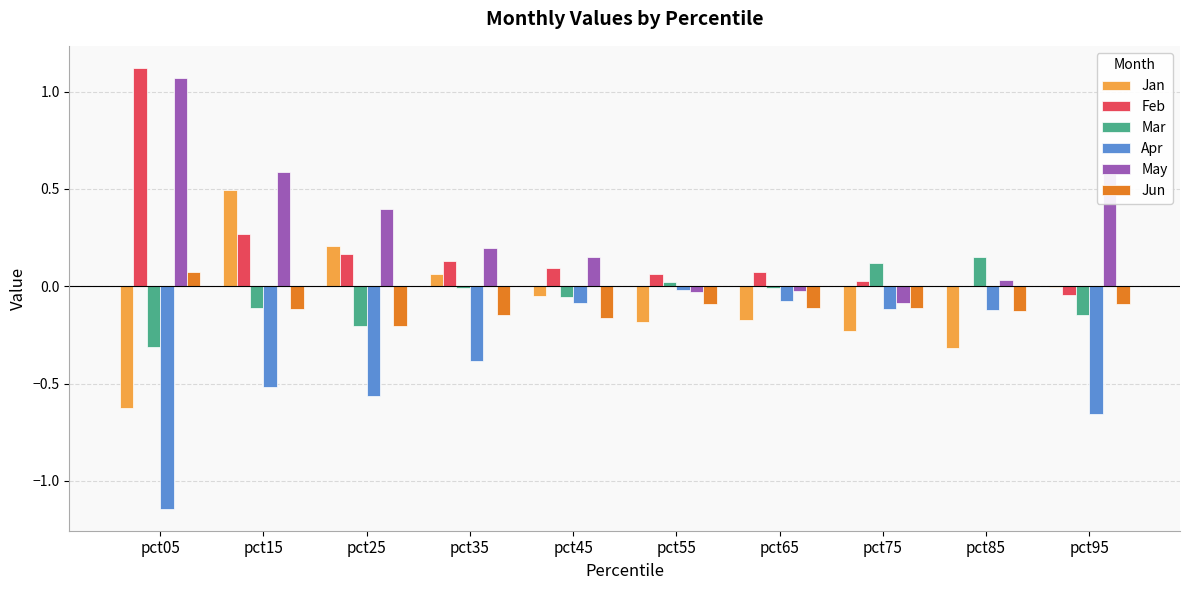

How many series are shown in this chart?

6